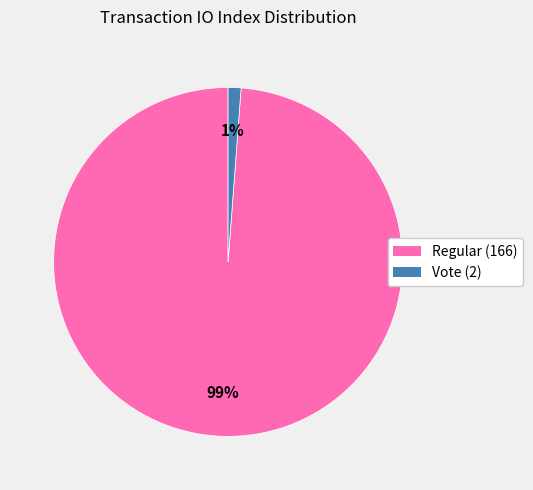

How many slices are in this pie chart?

2